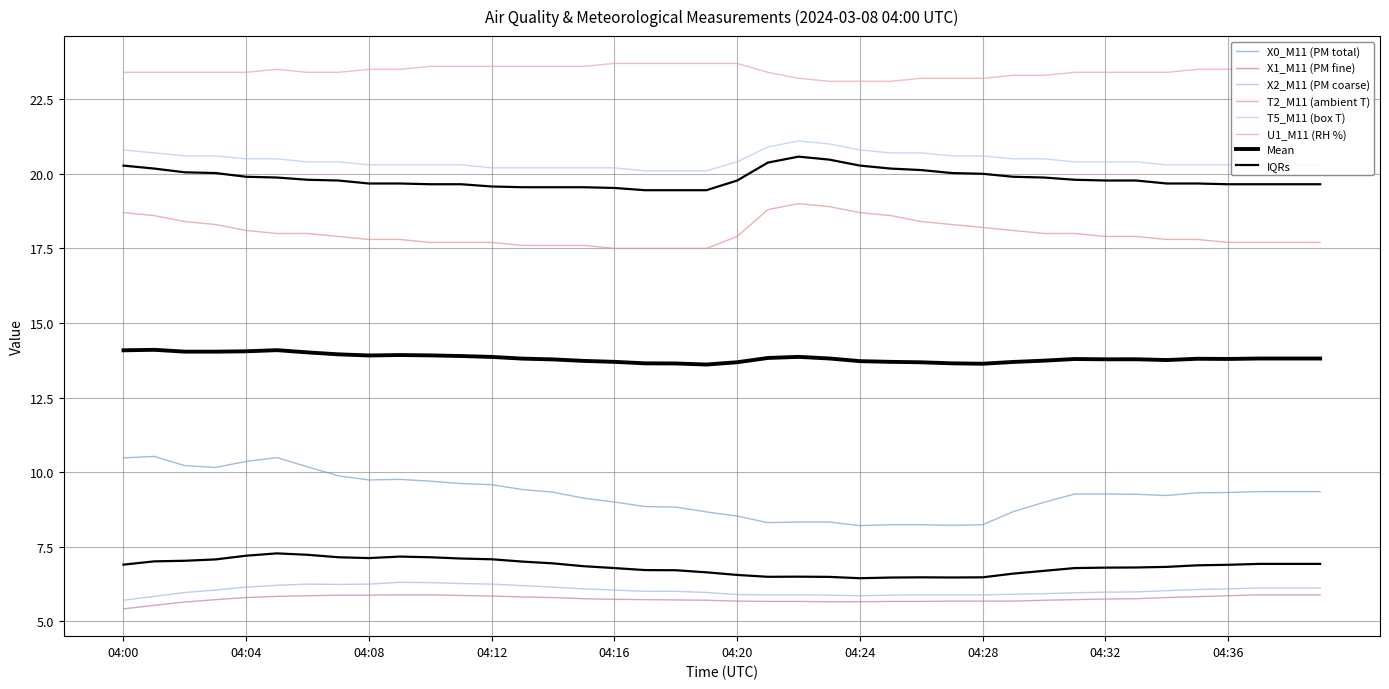

What is the difference between the X0_M11 (PM total) values at 04:06 and 04:05?

0.3